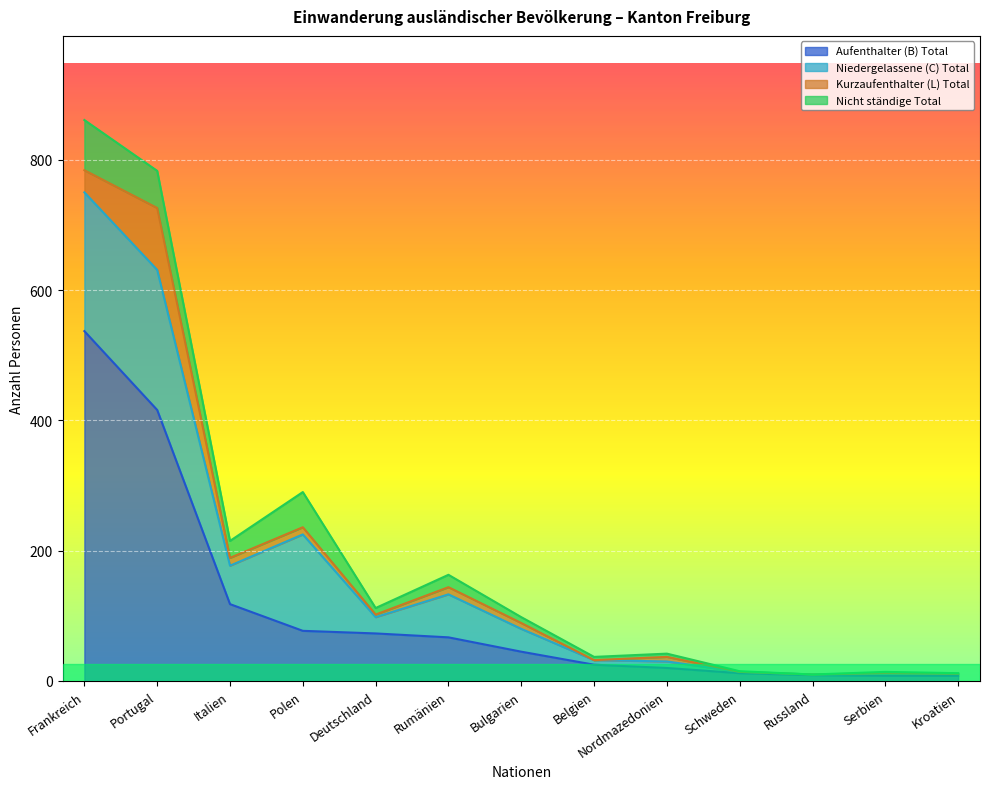

What is the label of the 6th point from the left?

Rumänien